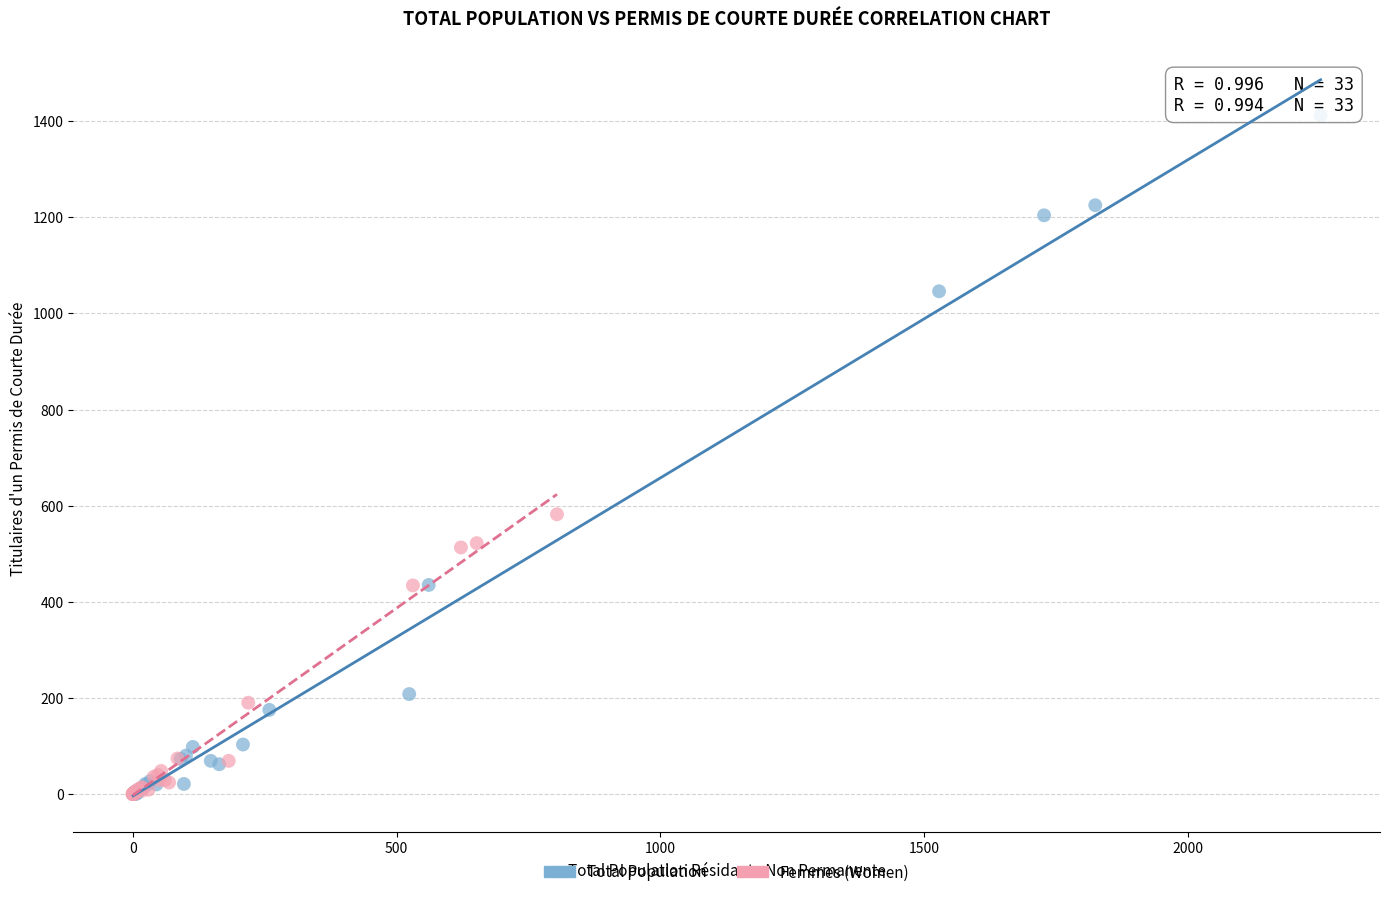

Which series contains the highest Y value?

Total Population